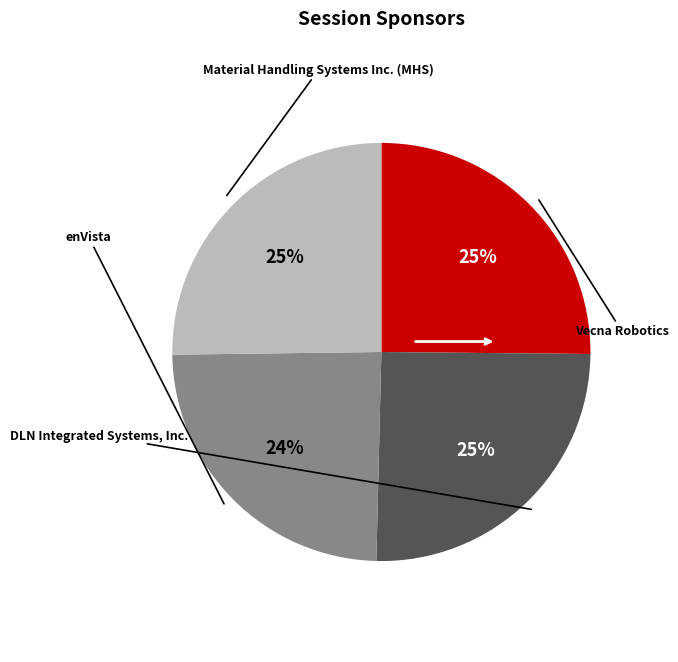

What is the total percentage of Material Handling Systems Inc. (MHS) and Vecna Robotics?

50.4%